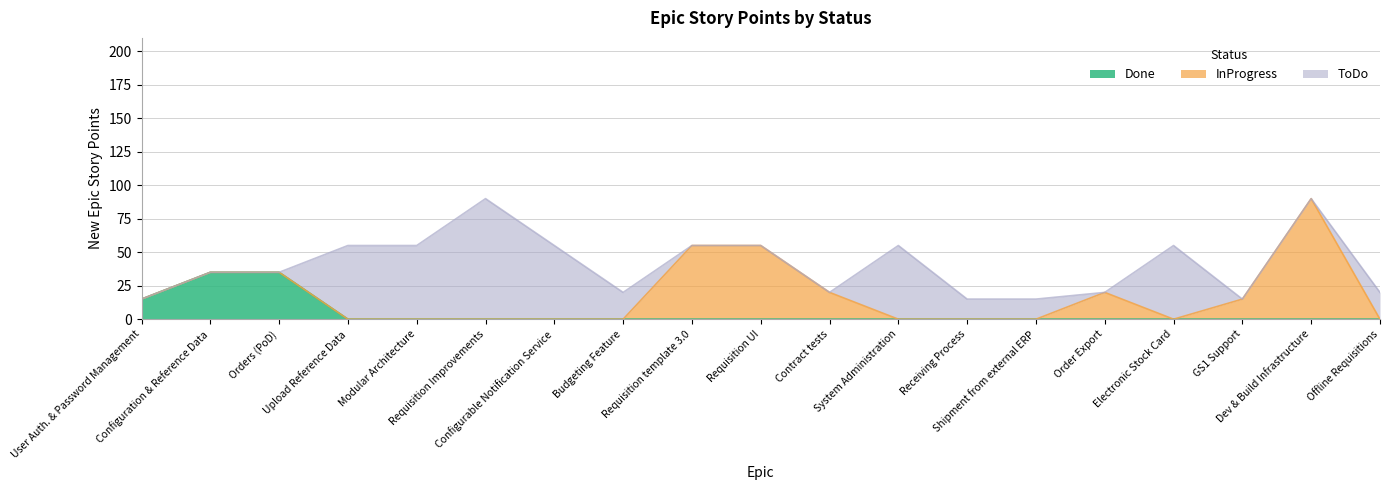

Which has a higher value, Shipment from external ERP or Electronic Stock Card?

Shipment from external ERP